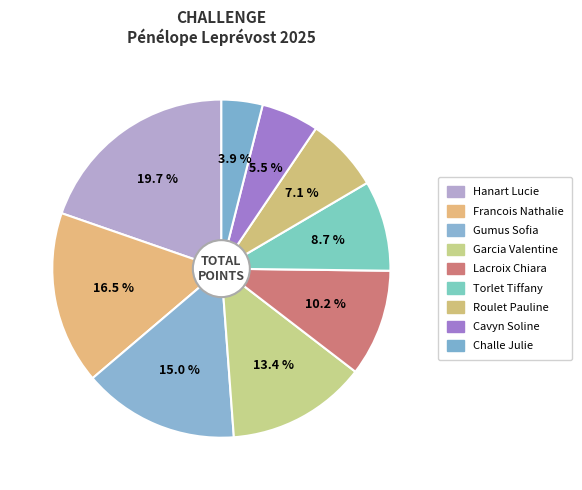

Count the number of slices in the pie.

9